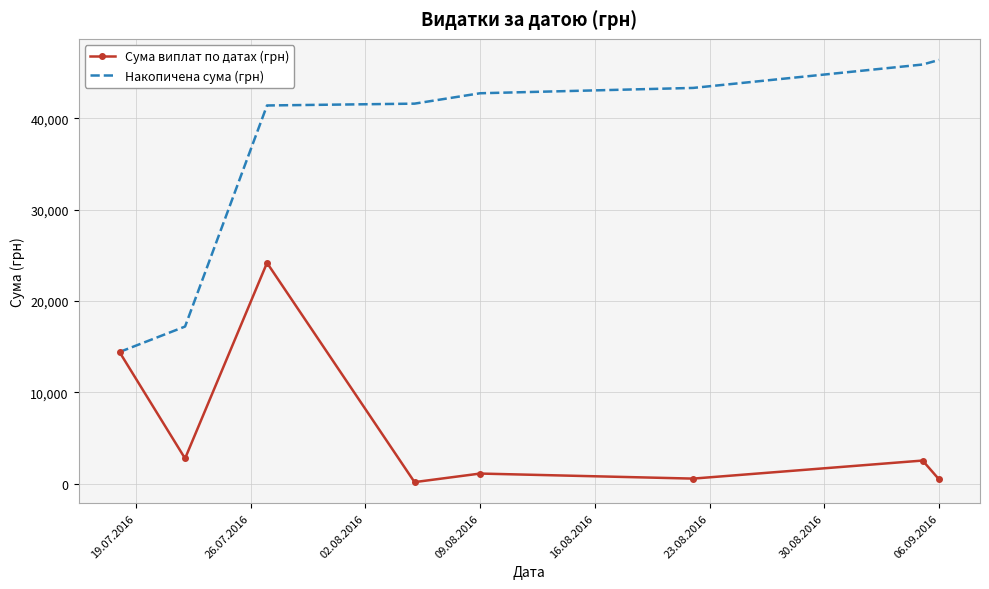

Rank the series by their maximum value, from highest to lowest.

Накопичена сума (грн), Сума виплат по датах (грн)